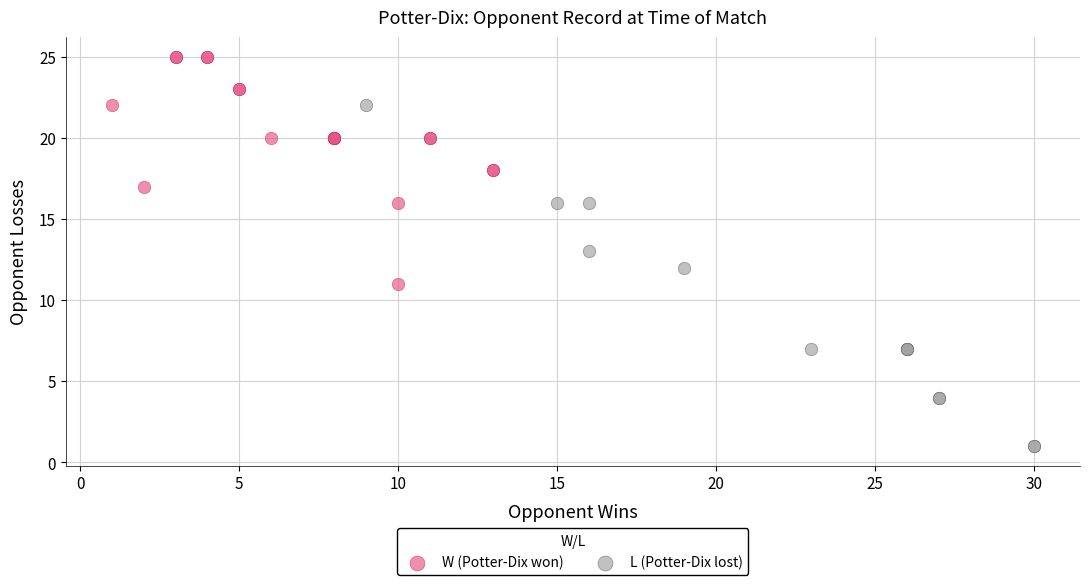

Which series reaches the minimum Y coordinate?

L (Potter-Dix lost)